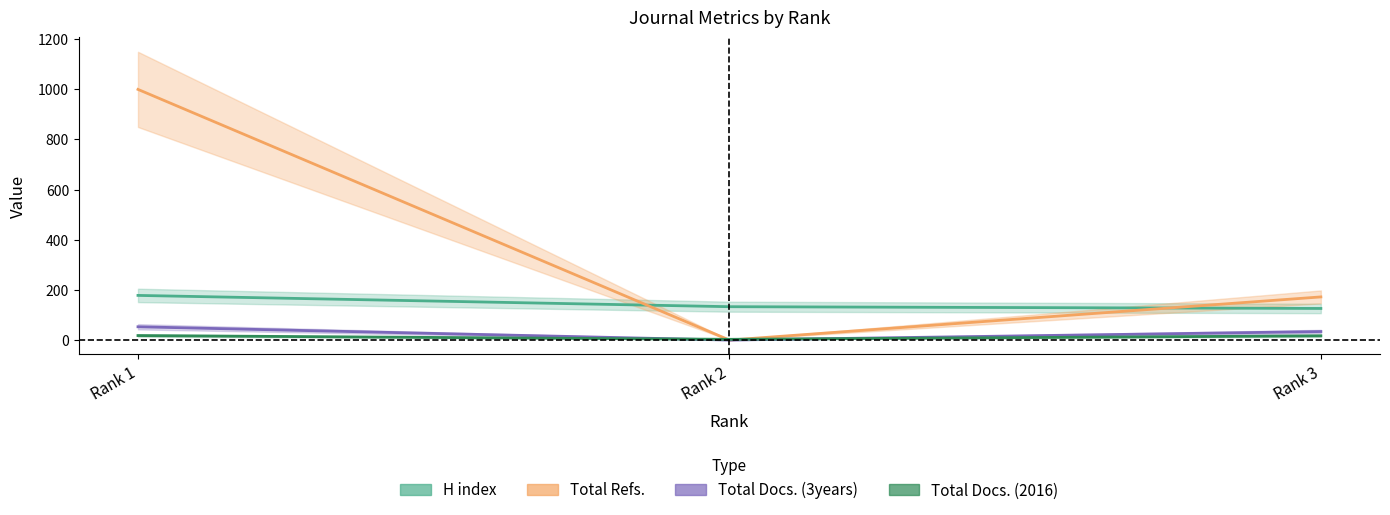

What is the difference between the Total Refs. values at Rank 1 and Rank 3?

827